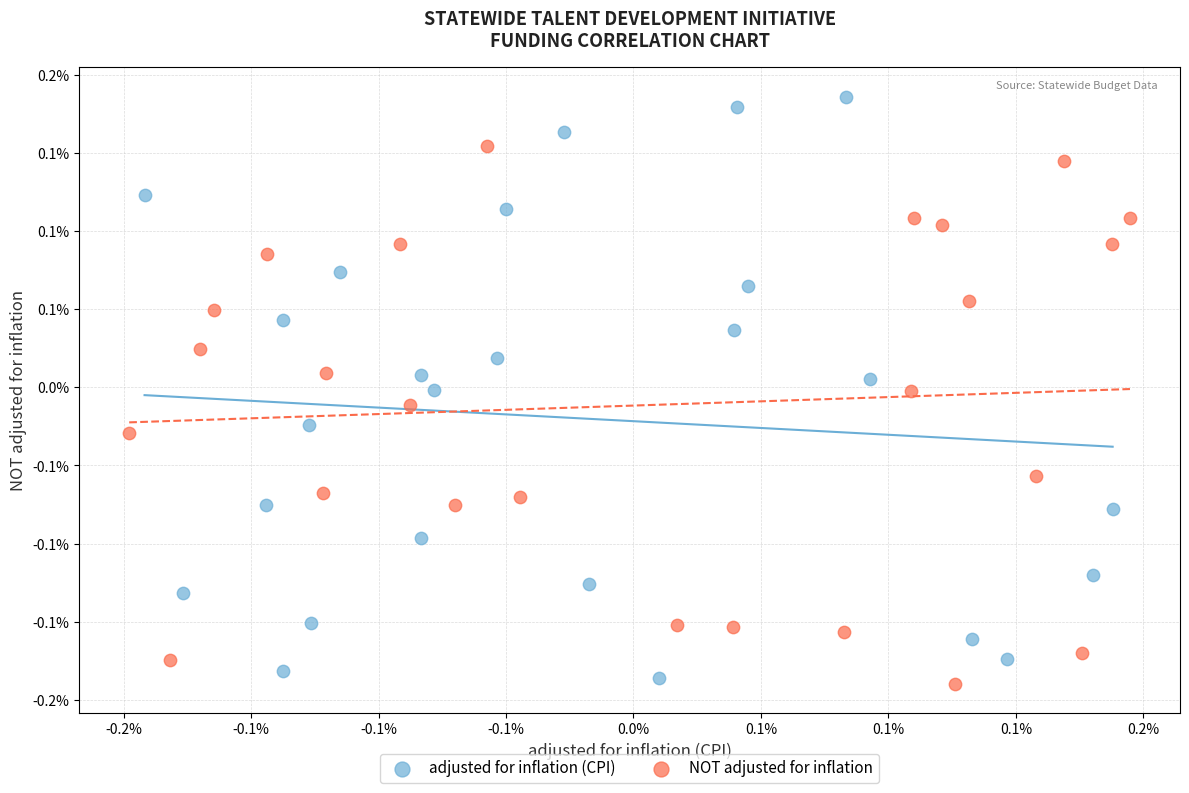

Which series reaches the minimum Y coordinate?

NOT adjusted for inflation